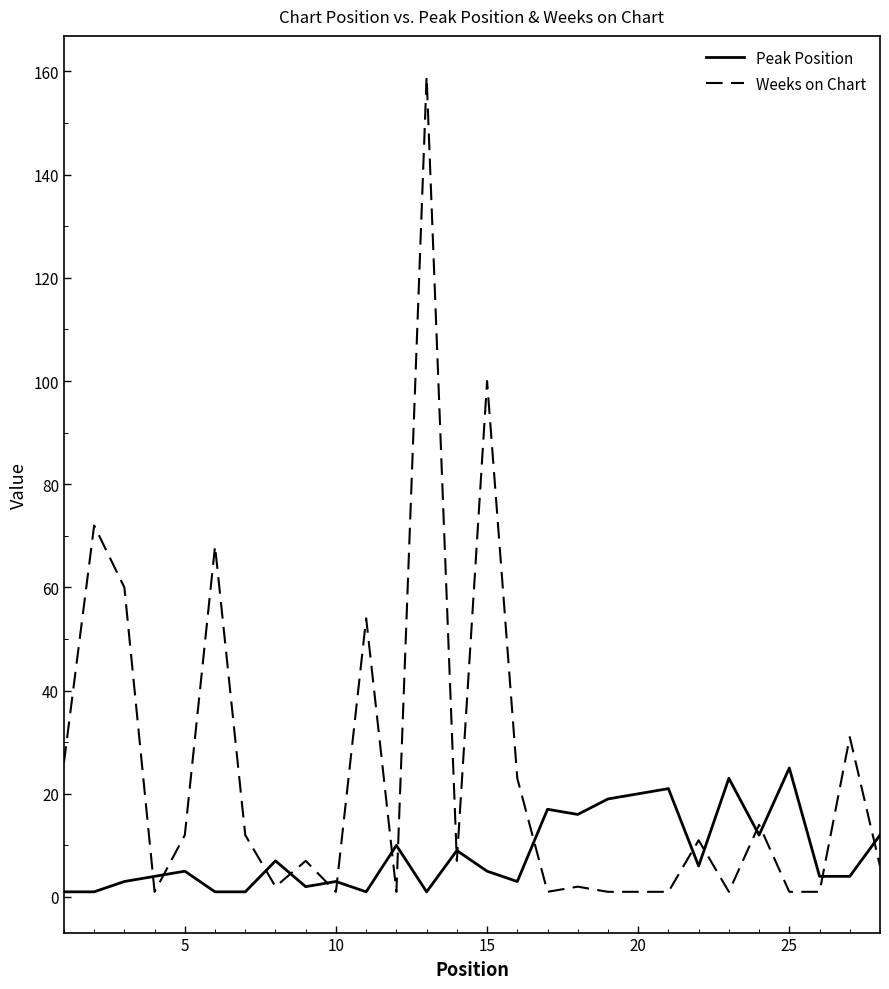

Reading left to right, extract all data points from this chart.

Peak Position: 1	1	3	4	5	1	1	7	2	3	1	10	1	9	5	3	17	16	19	20	21	6	23	12	25	4	4	12
Weeks on Chart: 26	72	60	1	12	68	12	2	7	1	54	1	159	7	100	23	1	2	1	1	1	11	1	14	1	1	31	6